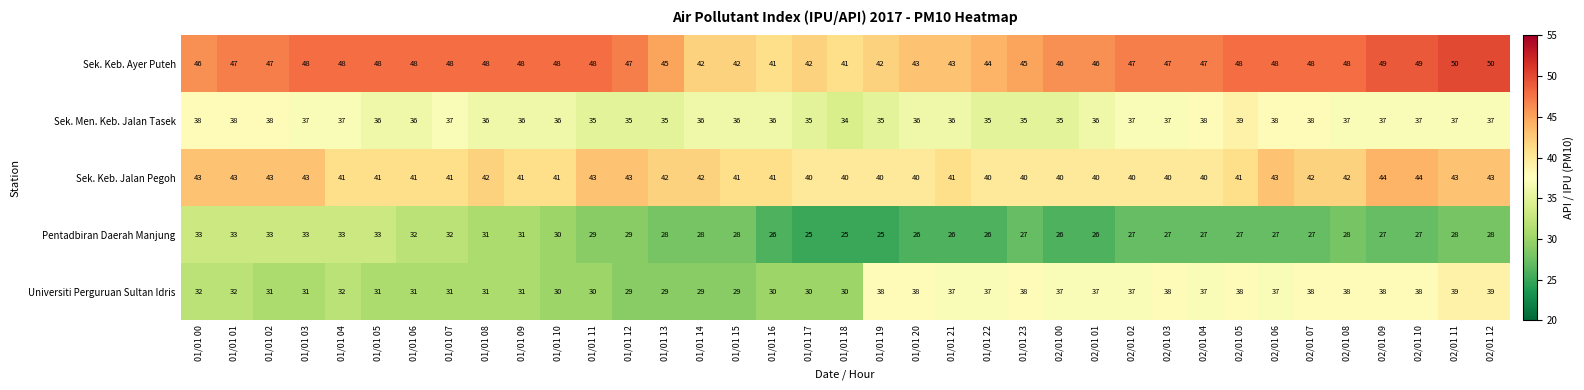

Is it true that Pentadbiran Daerah Manjung equals 26 at 02/01 00?

True